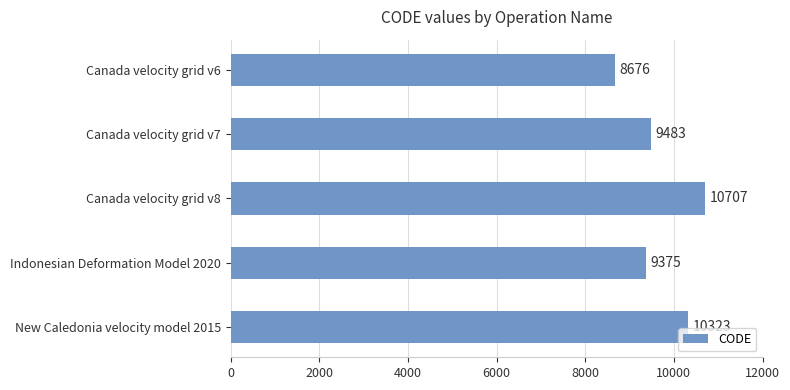

Are the bars grouped side by side (vs. stacked)?

No